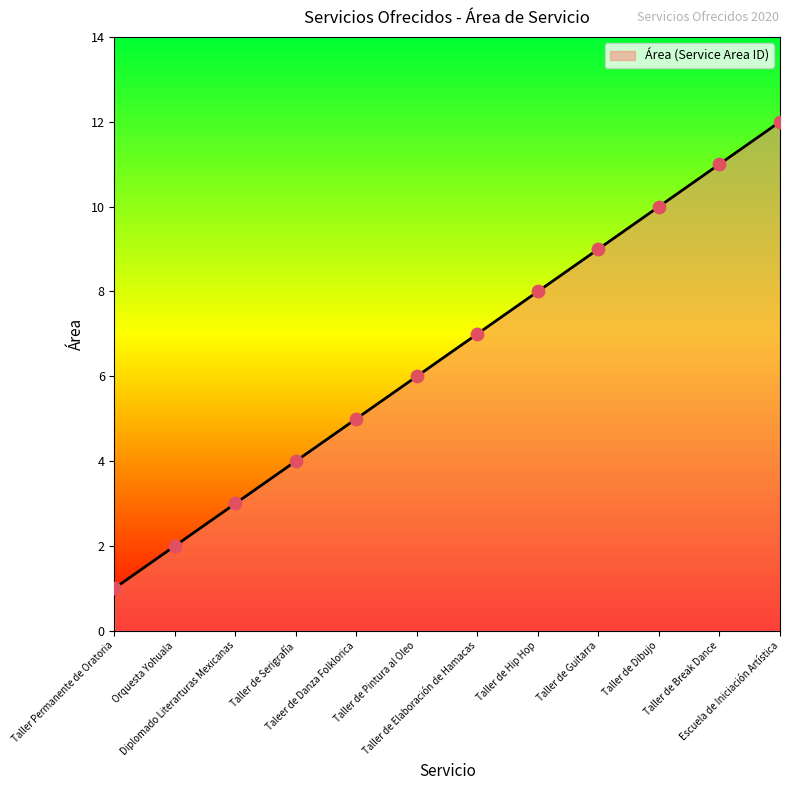

Between Diplomado Literarturas Mexicanas and Escuela de Iniciación Artística, which is larger?

Escuela de Iniciación Artística